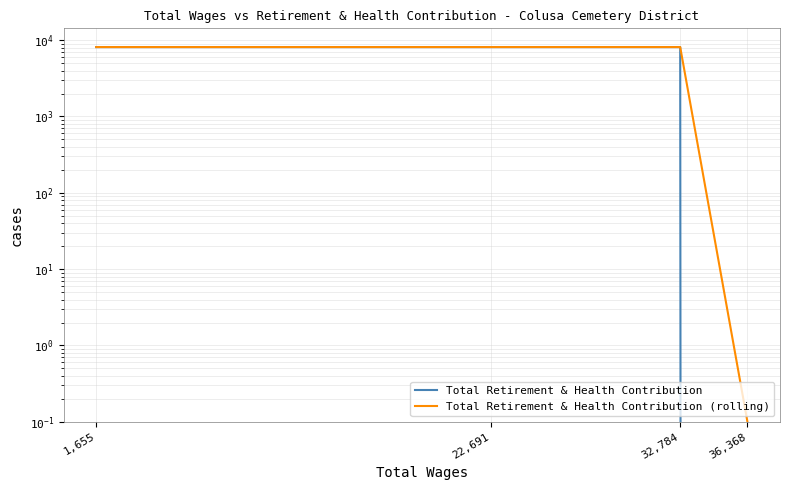

List the series in order of their overall mean, highest first.

Total Retirement & Health Contribution (rolling), Total Retirement & Health Contribution